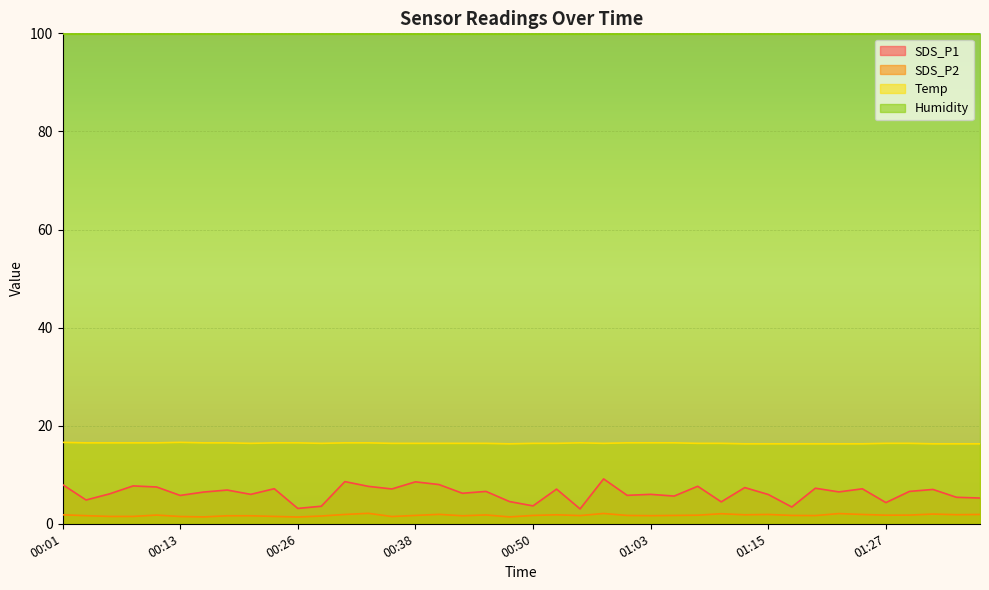

True or false: Temp and SDS_P1 cross at least once.

False